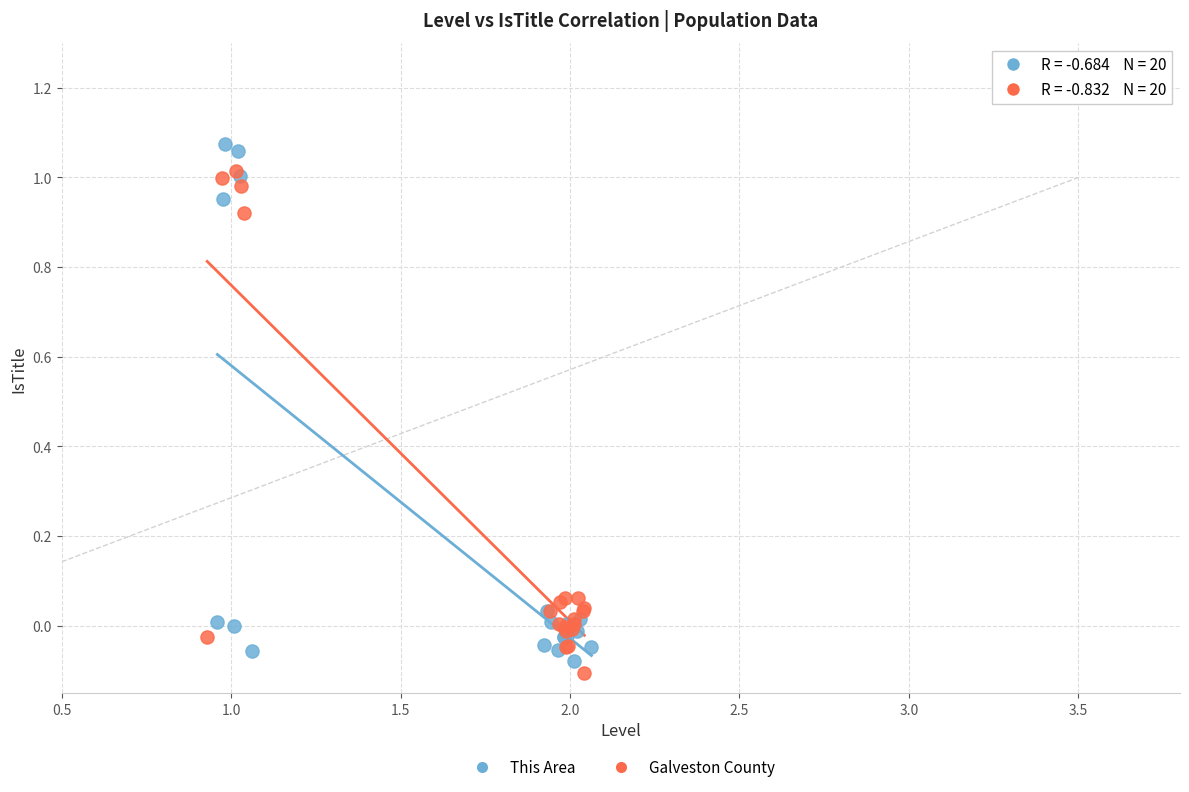

Which series reaches the minimum Y coordinate?

Galveston County